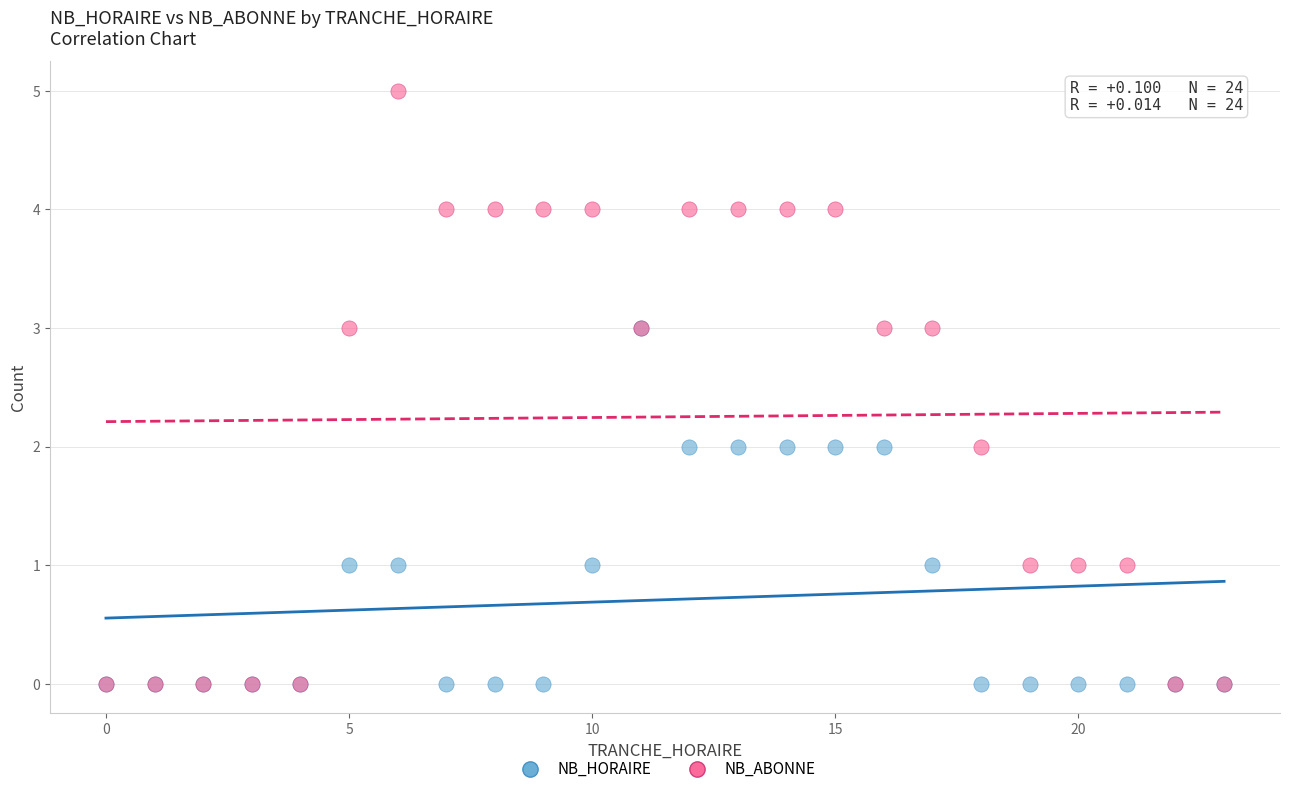

What are all the series names shown in the legend?

NB_HORAIRE, NB_ABONNE